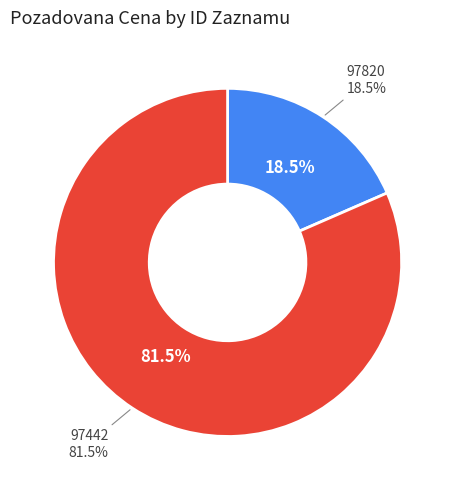

What percentage is the 97820 slice, to the nearest percent?

18%